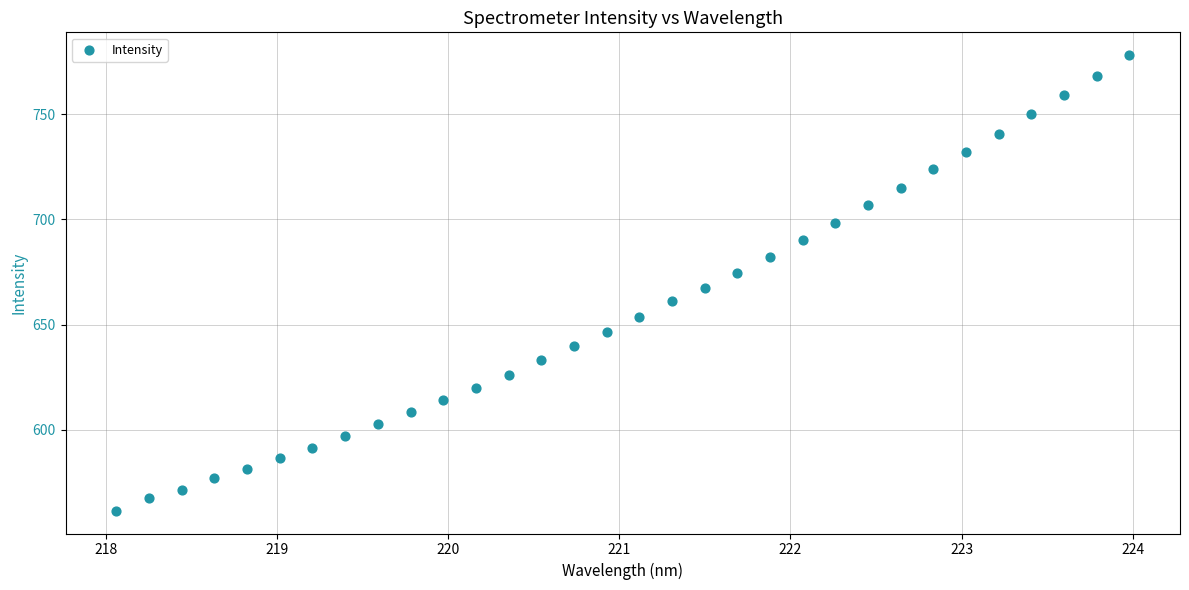

What is the range of X values (max minus min)?

5.9